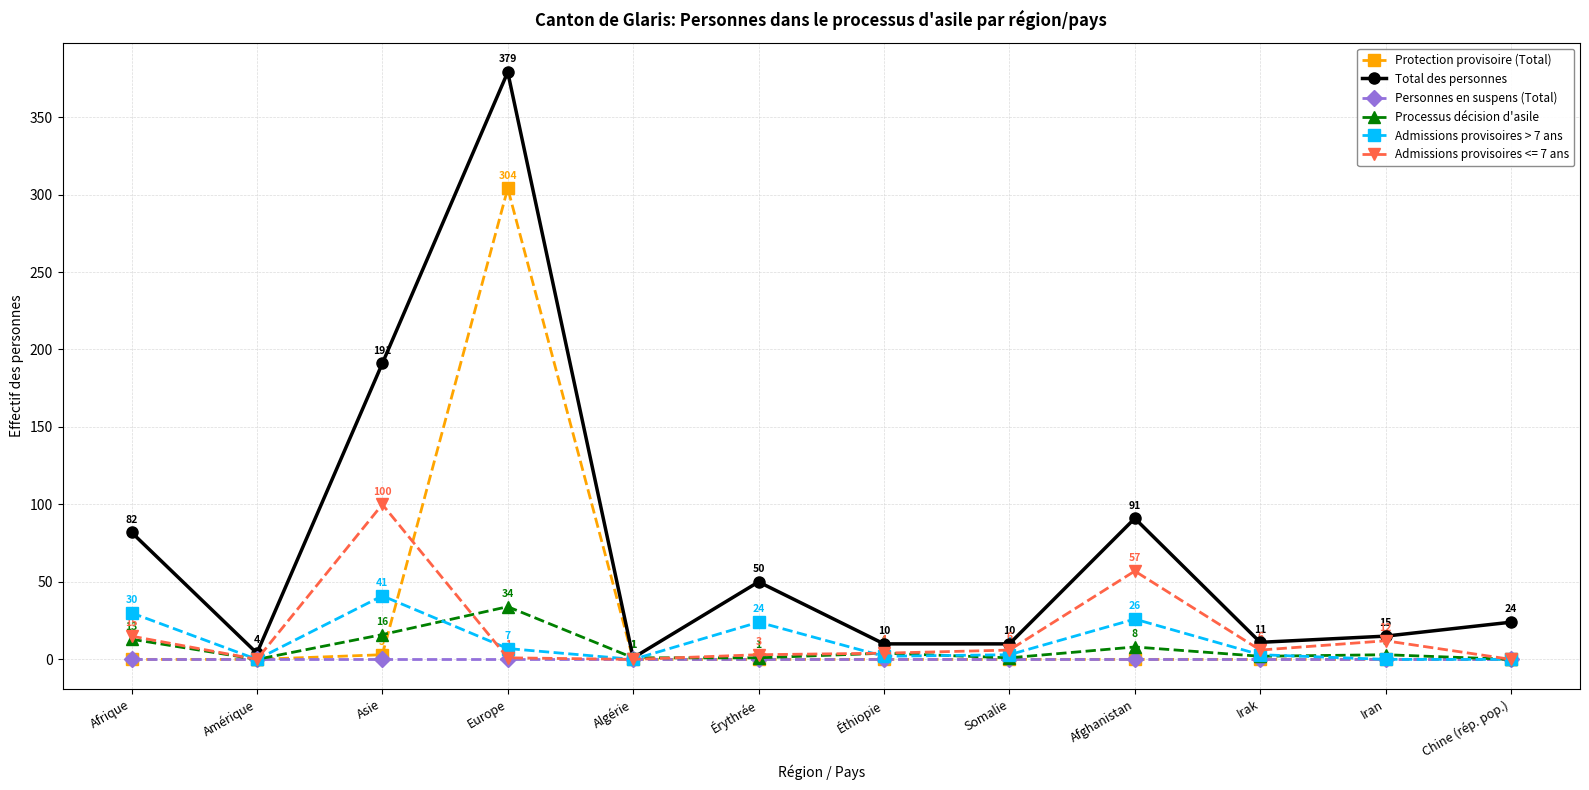

What is the label of the 7th point from the left?

Éthiopie